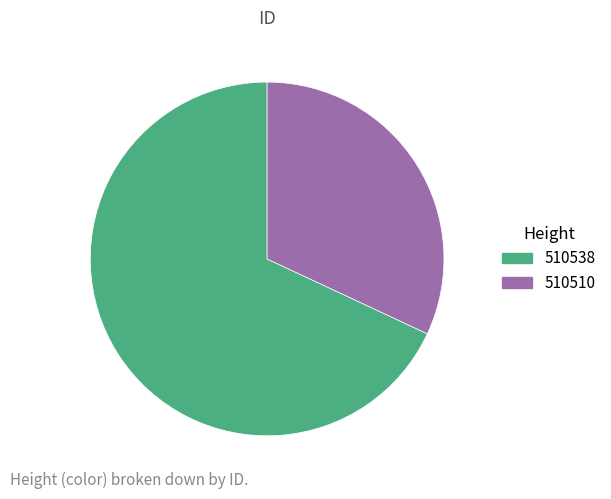

Rank the categories by value from lowest to highest.

510510, 510538